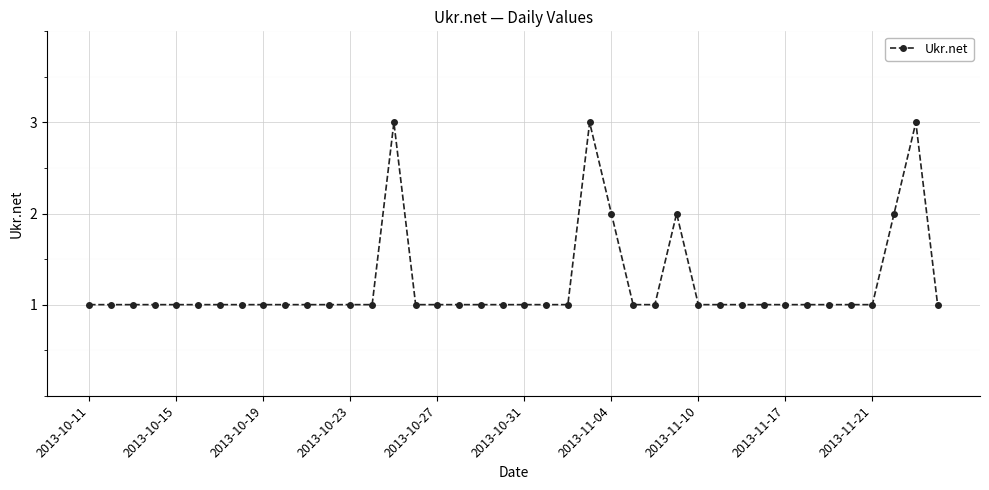

What is the greatest value displayed?

3